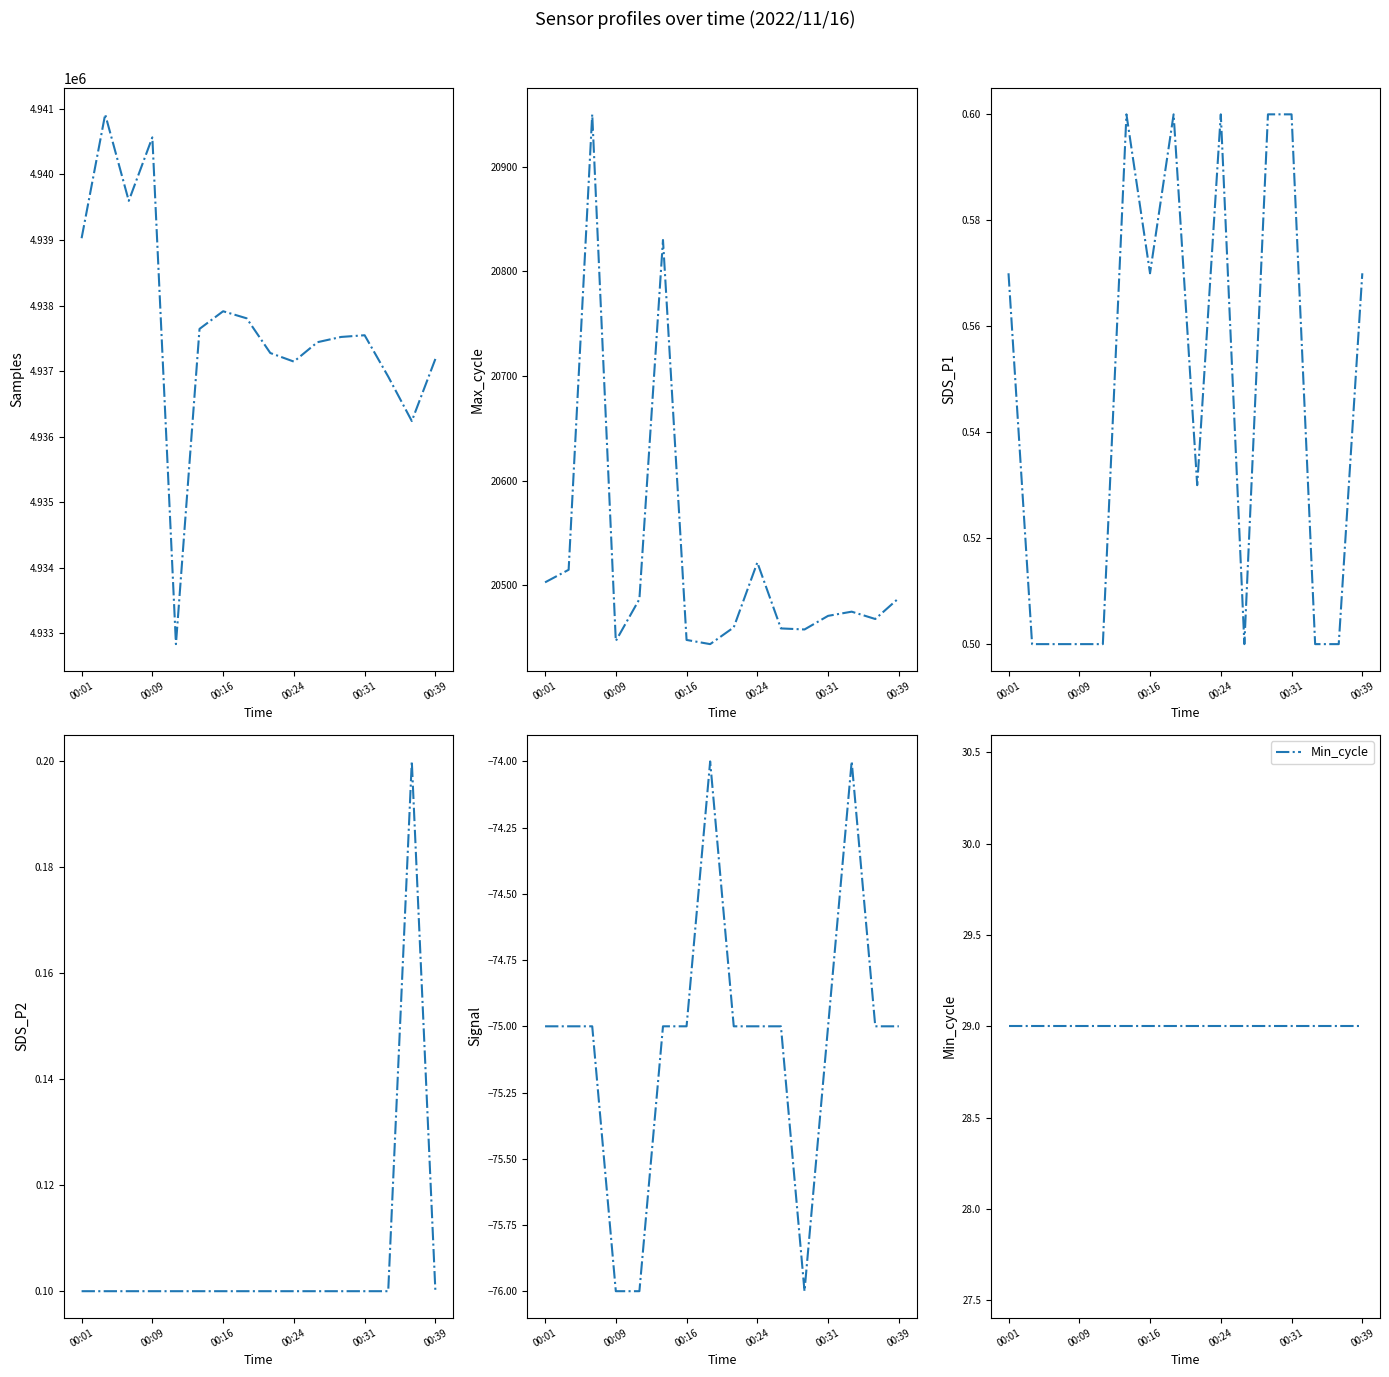

What is the maximum value shown in the chart?

4940917.0